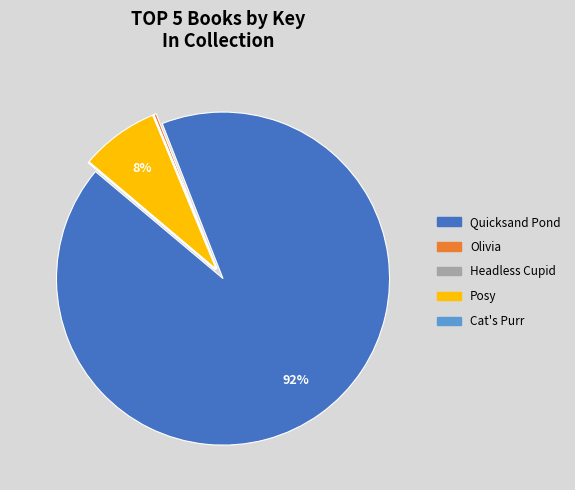

Combined, do Posy and Quicksand Pond account for over 50%?

Yes